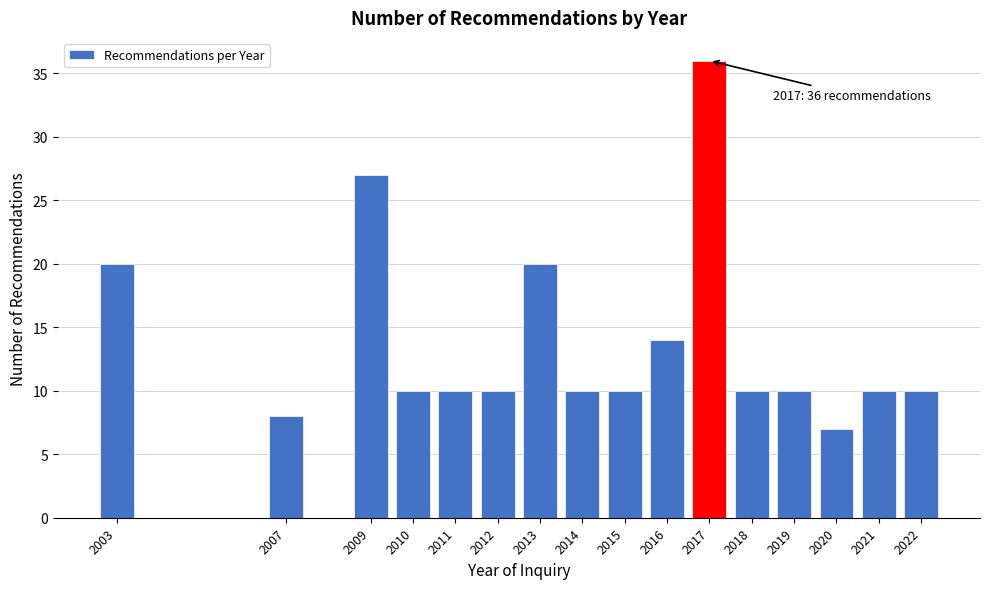

Reading left to right, transcribe all the data shown in this chart.

2003=20	2007=8	2009=27	2010=10	2011=10	2012=10	2013=20	2014=10	2015=10	2016=14	2017=36	2018=10	2019=10	2020=7	2021=10	2022=10